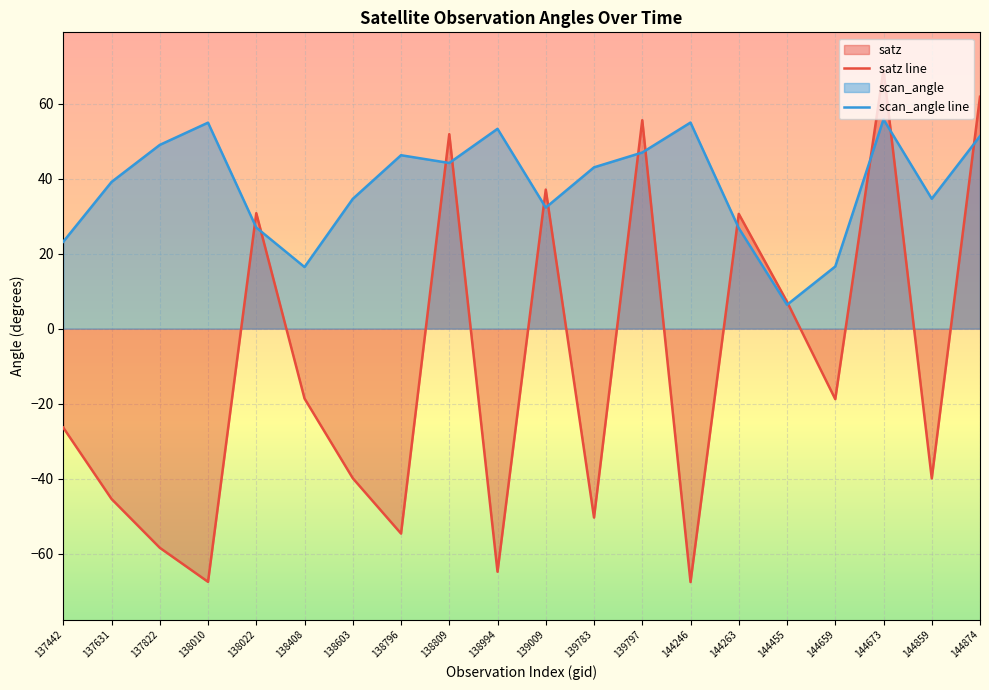

List the series in order of their peak value, lowest first.

scan_angle line, satz line